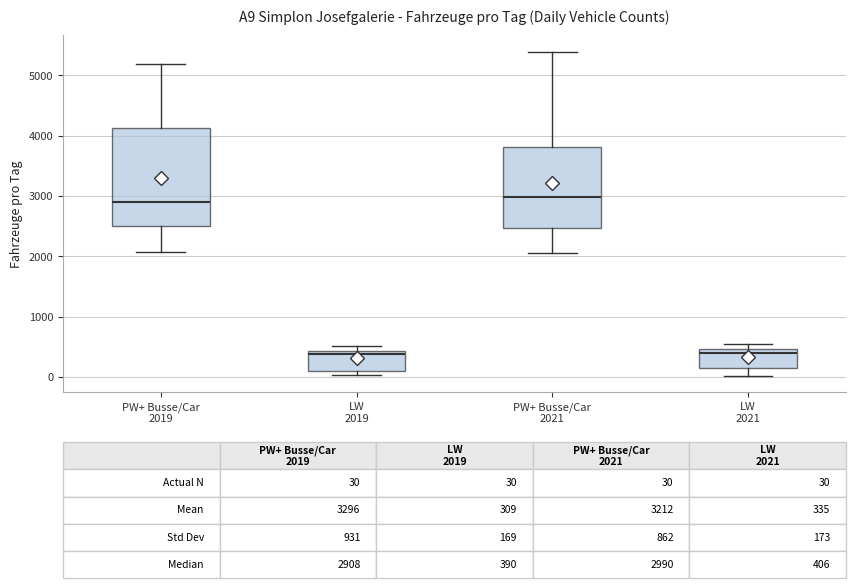

Comparing the boxes themselves (not the whiskers), which one is the tallest?

PW+ Busse/Car 2019